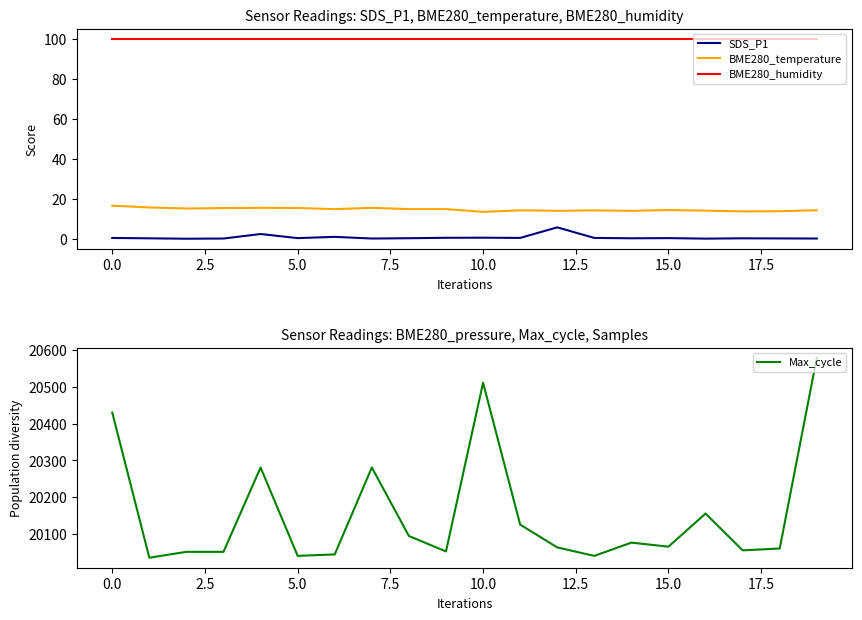

At which category is the sum across all series the highest?

19